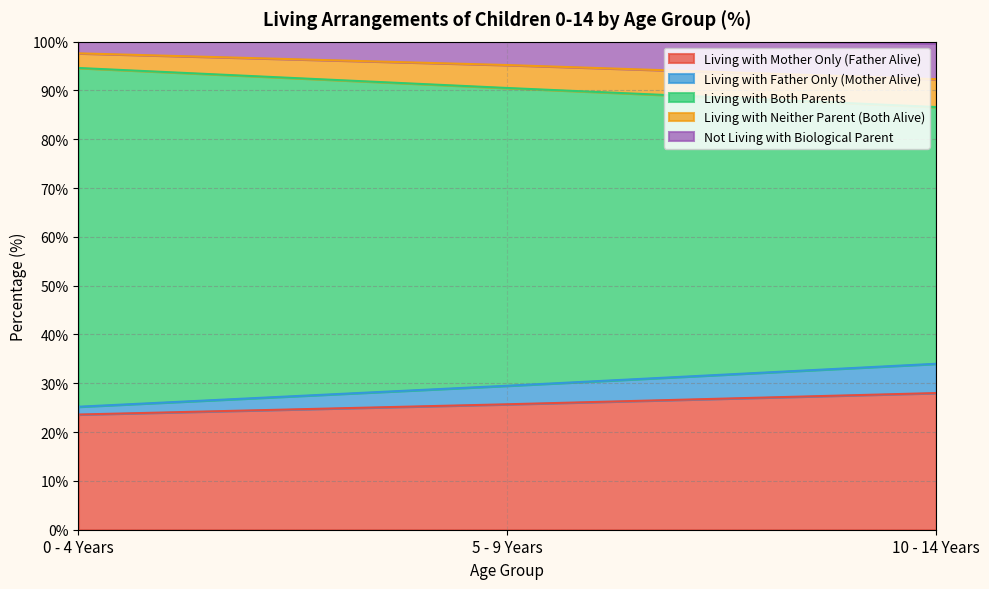

What is the maximum value for Living with Mother Only (Father Alive)?

28.0